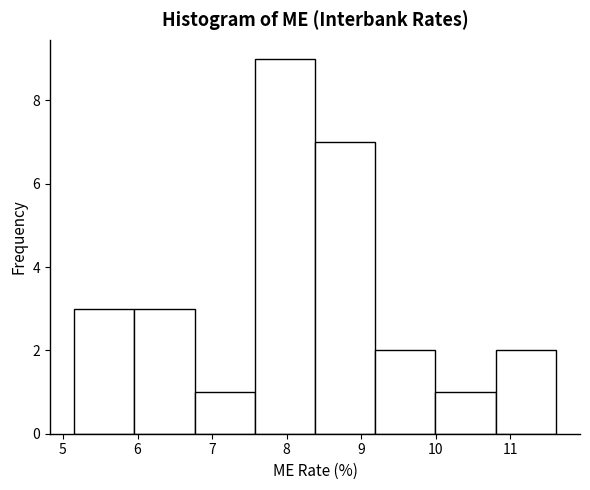

Reading left to right, list every bar in this chart as the range it spans on the x-axis followed by its height. Neither the bar edges nor the heights are printed on the chart, so give them approximately, as read against the axes.

5.2 to 6.0: 3
6.0 to 6.8: 3
6.8 to 7.6: 1
7.6 to 8.4: 9
8.4 to 9.2: 7
9.2 to 10.0: 2
10.0 to 10.8: 1
10.8 to 11.6: 2